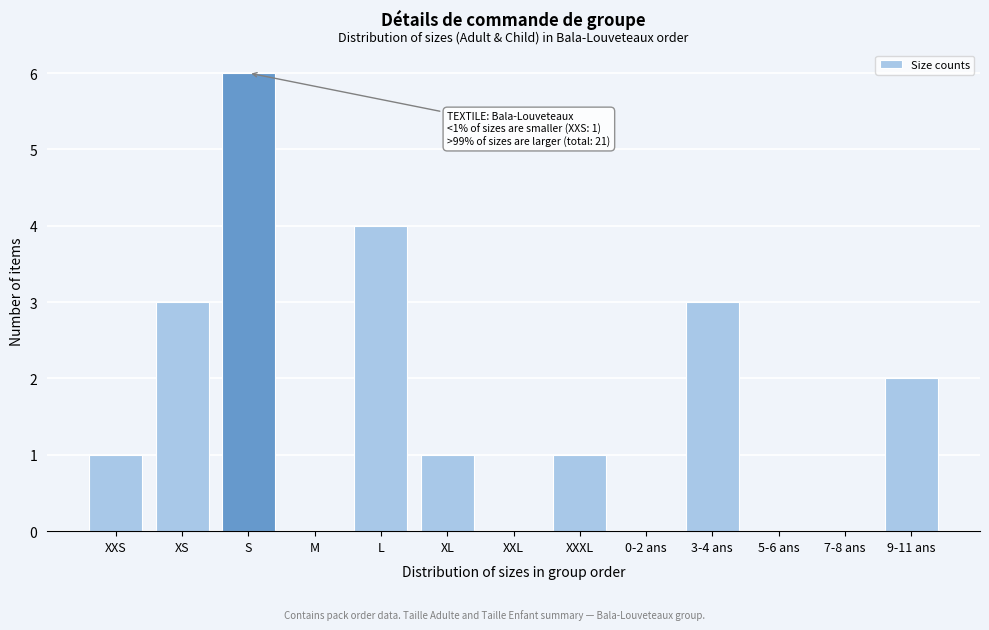

Reading right to left, list all the values displayed in this chart.

9-11 ans=2	7-8 ans=0	5-6 ans=0	3-4 ans=3	0-2 ans=0	XXXL=1	XXL=0	XL=1	L=4	M=0	S=6	XS=3	XXS=1